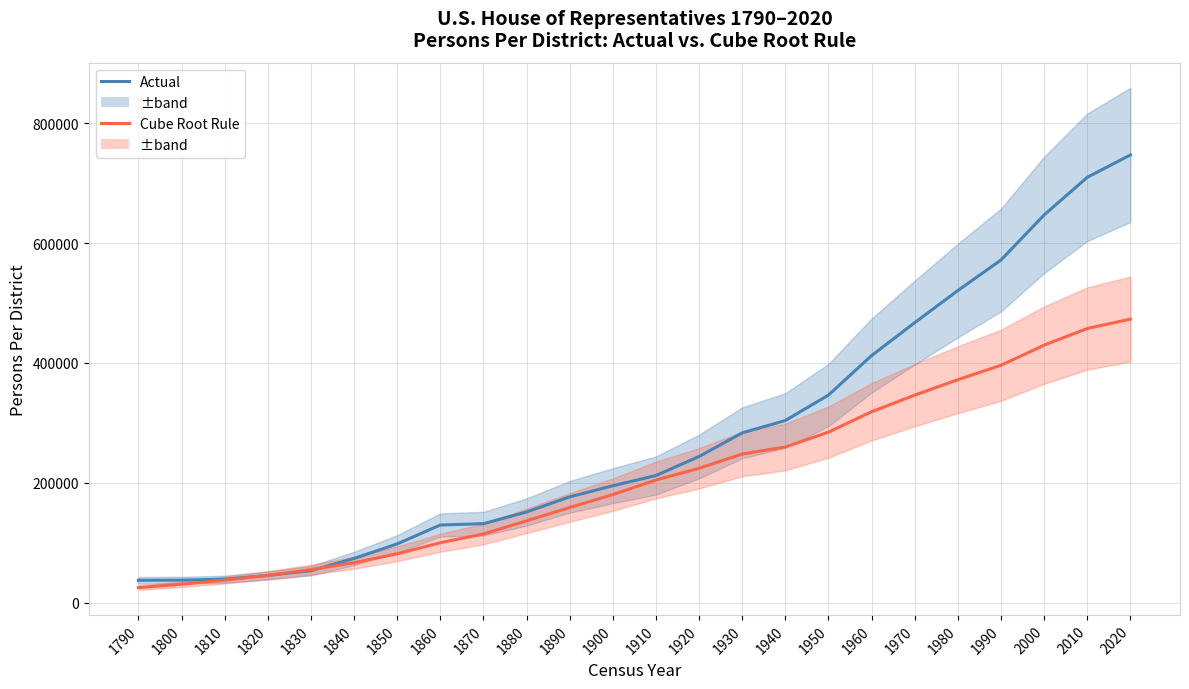

List the series in order of their peak value, highest first.

Persons Per District Actual, Persons Per District Cube Root Rule